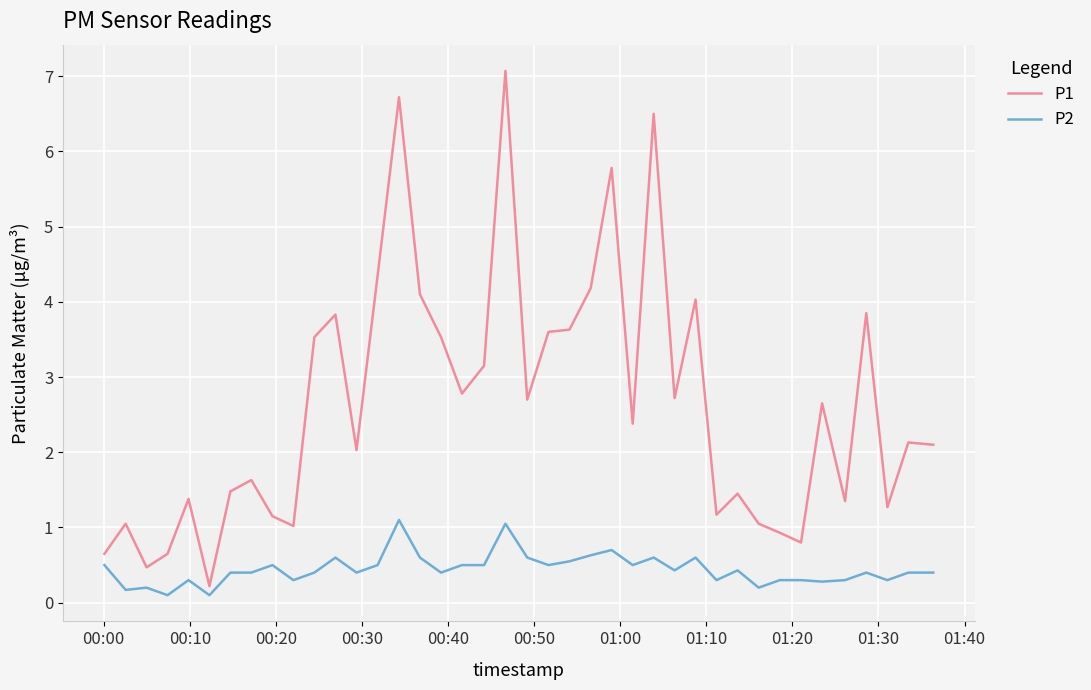

Which series has the widest spread of values?

P1